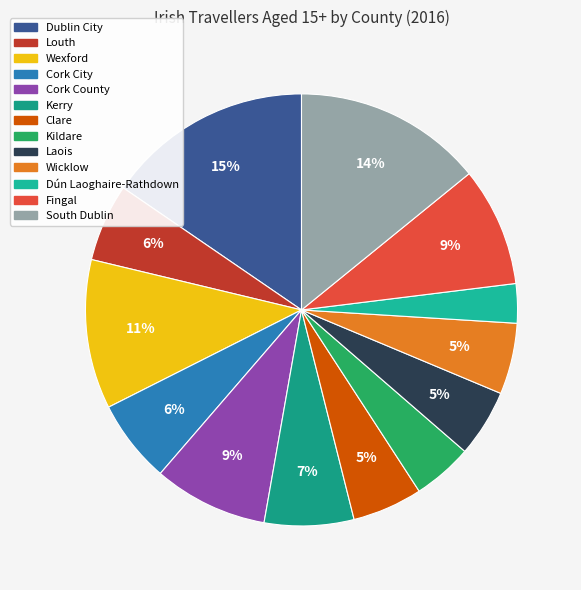

What percentage is the Wicklow slice, to the nearest percent?

5%